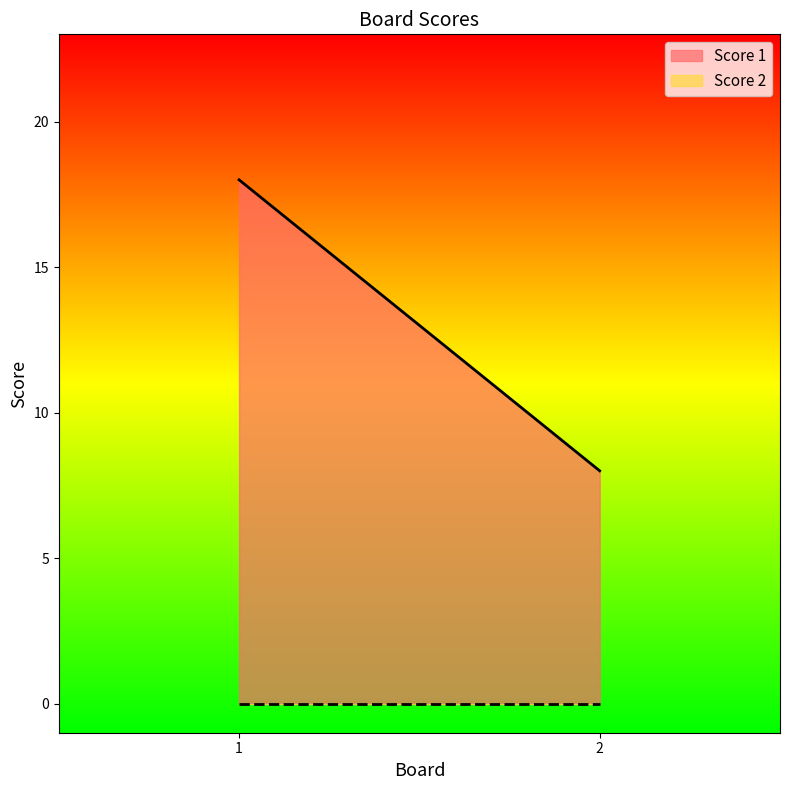

Between 2 and 1, which is larger?

1